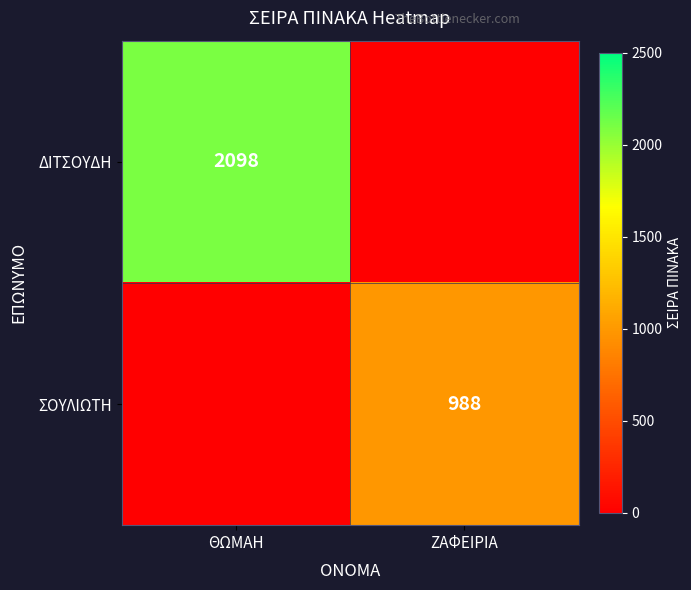

Is the value of ΔΙΤΣΟΥΔΗ at ΘΩΜΑΗ greater than the value of ΣΟΥΛΙΩΤΗ at ΖΑΦΕΙΡΙΑ?

Yes